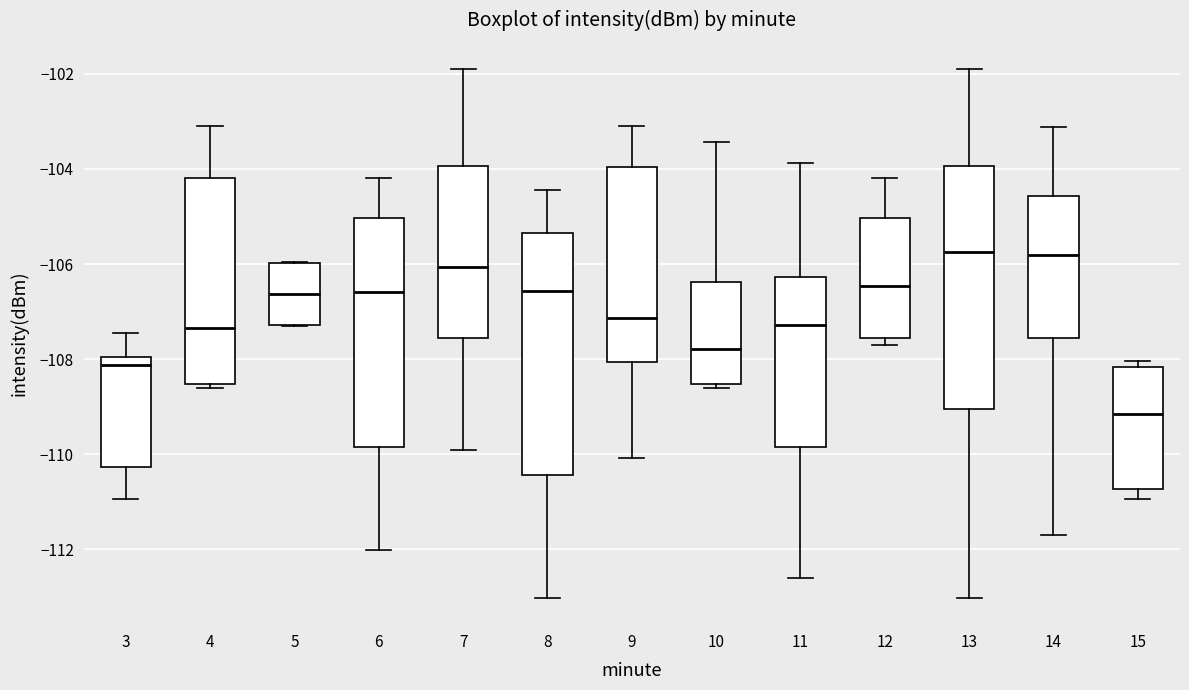

Reading left to right, transcribe this box plot: for each box, give where its median line is, the range the box spans, and where its two whiskers end, as read against the y-axis. The values are not printed on the chart, so give them approximately, as read against the axis.

3: median -108.2, box -110.2 to -108.0, whiskers -111.0 to -107.4
4: median -107.4, box -108.6 to -104.2, whiskers -108.6 (just below the box's lower edge) to -103.0
5: median -106.6, box -107.2 to -106.0, whiskers -107.4 to -106.0
6: median -106.6, box -109.8 to -105.0, whiskers -112.0 to -104.2
7: median -106.0, box -107.6 to -104.0, whiskers -110.0 to -102.0
8: median -106.6, box -110.4 to -105.4, whiskers -113.0 to -104.4
9: median -107.2, box -108.0 to -104.0, whiskers -110.0 to -103.0
10: median -107.8, box -108.6 to -106.4, whiskers -108.6 (just below the box's lower edge) to -103.4
11: median -107.2, box -109.8 to -106.2, whiskers -112.6 to -103.8
12: median -106.4, box -107.6 to -105.0, whiskers -107.6 (just below the box's lower edge) to -104.2
13: median -105.8, box -109.0 to -104.0, whiskers -113.0 to -102.0
14: median -105.8, box -107.6 to -104.6, whiskers -111.6 to -103.2
15: median -109.2, box -110.8 to -108.2, whiskers -111.0 to -108.0